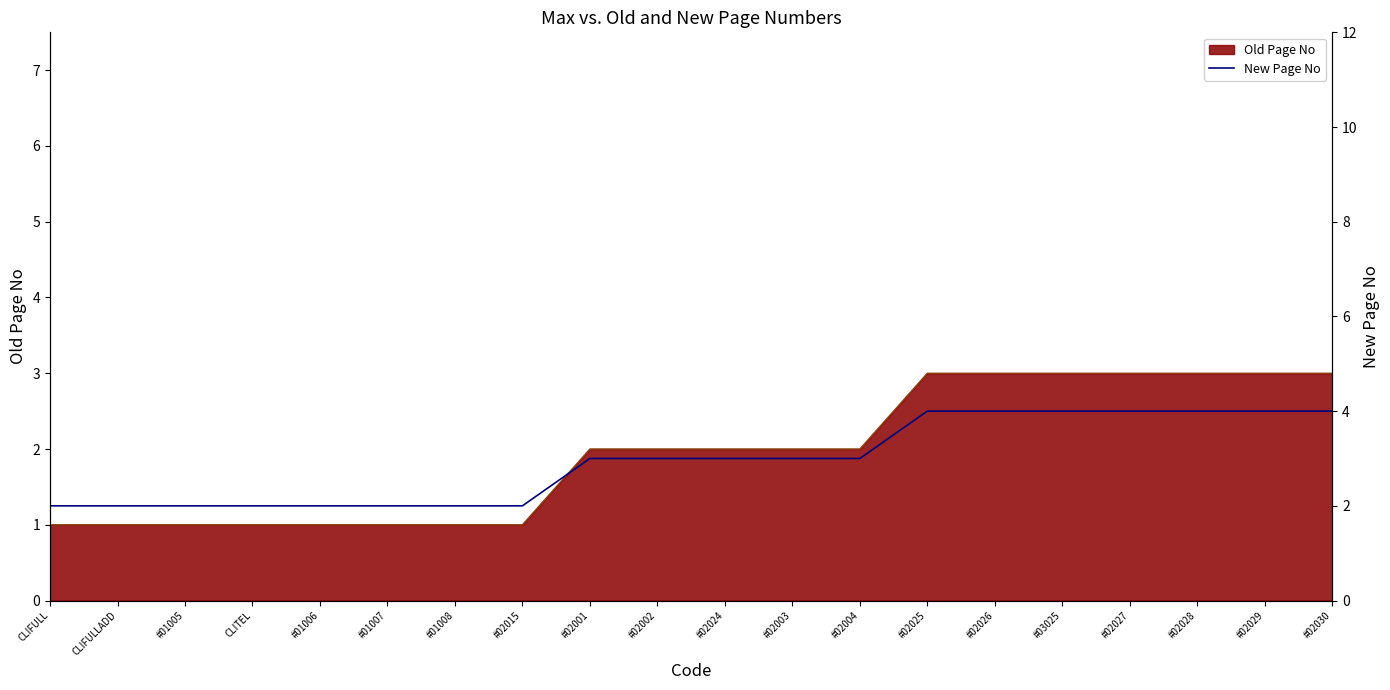

Rank the categories by value from lowest to highest.

CLIFULL, CLIFULLADD, #01005, CLITEL, #01006, #01007, #01008, #02015, #02001, #02002, #02024, #02003, #02004, #02025, #02026, #03025, #02027, #02028, #02029, #02030